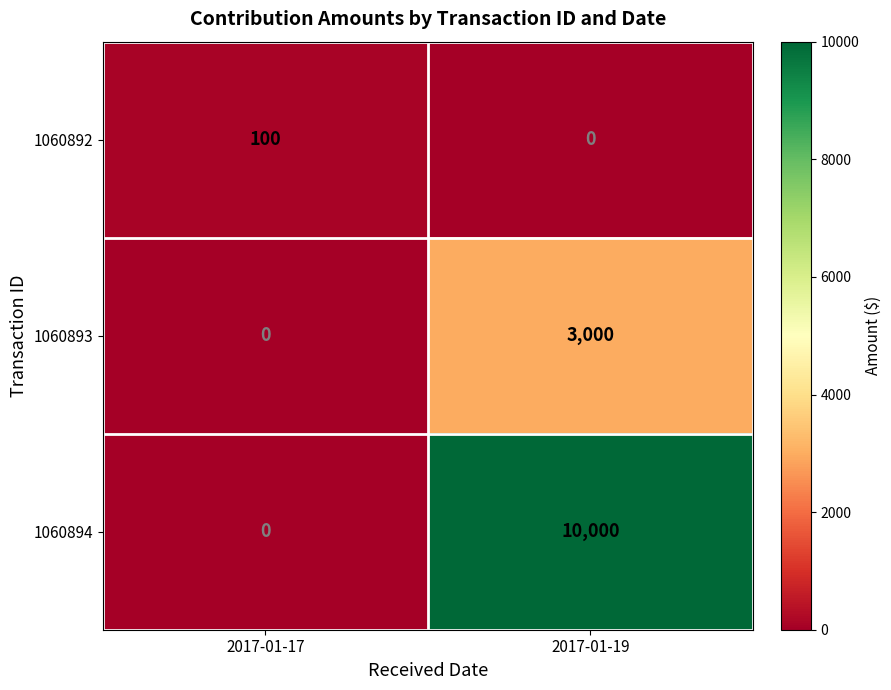

The 1060893 series shows 4958 at 2017-01-19. True or false?

False